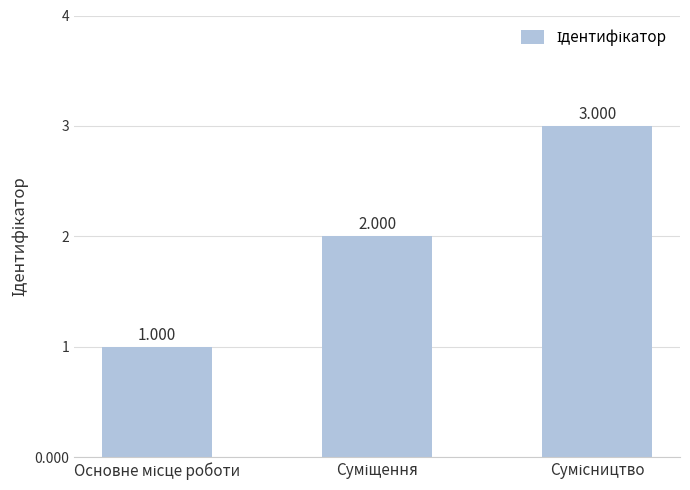

Where does the data first go above 2?

Сумісництво